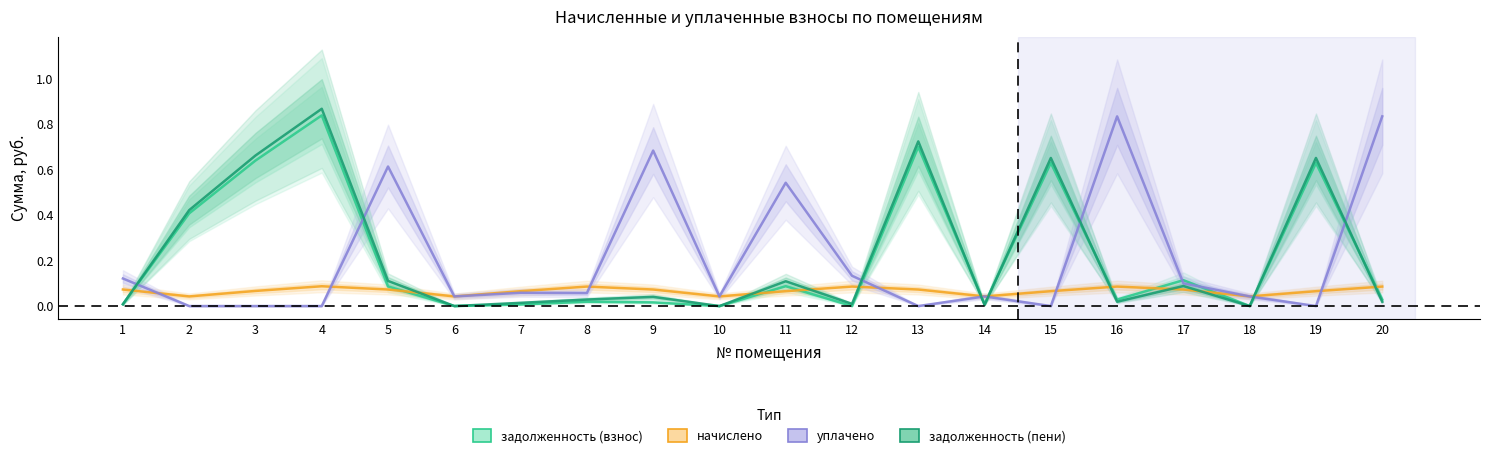

The value of начислено at 18 is 0.1. True or false?

False